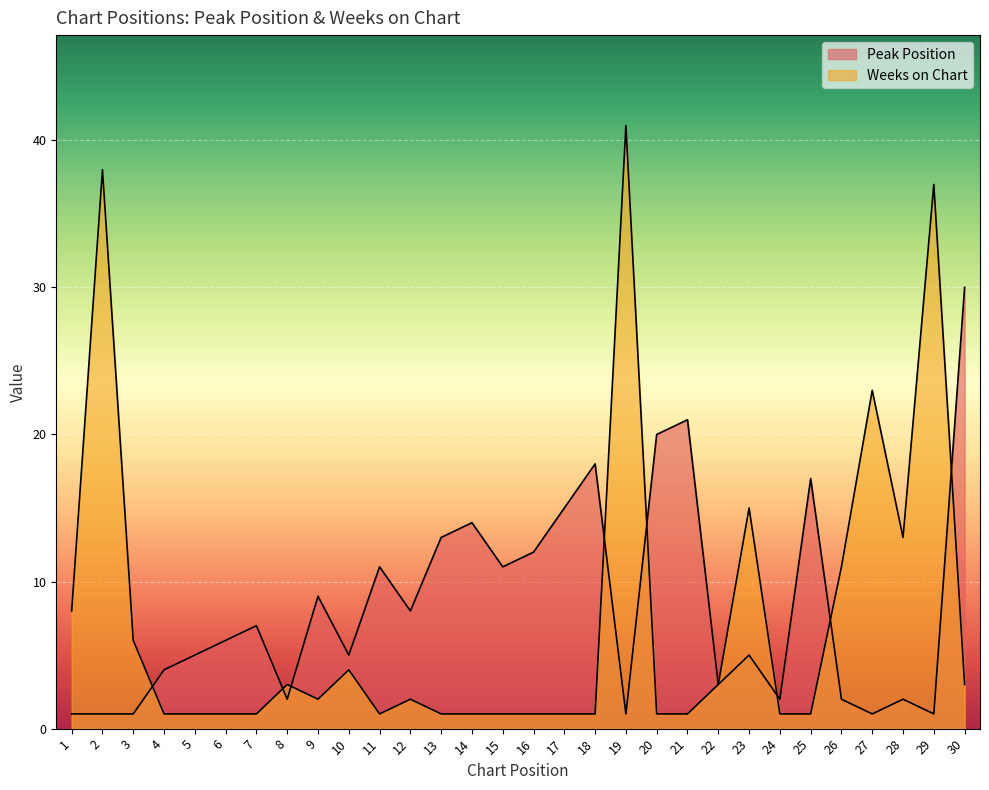

Reading left to right, list all the values displayed in this chart.

Peak Position: 1	1	1	4	5	6	7	2	9	5	11	8	13	14	11	12	15	18	1	20	21	3	5	2	17	2	1	2	1	30
Weeks on Chart: 8	38	6	1	1	1	1	3	2	4	1	2	1	1	1	1	1	1	41	1	1	3	15	1	1	11	23	13	37	3